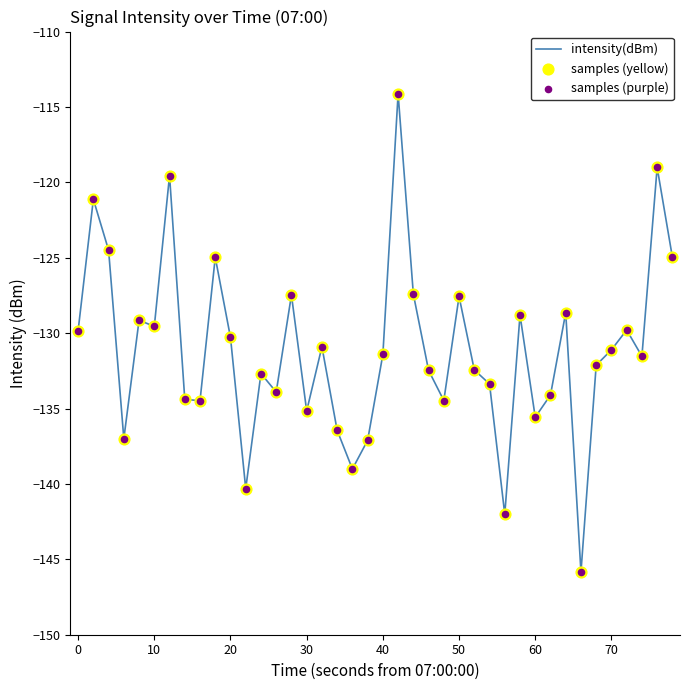

What is the minimum value shown in the chart?

-145.8